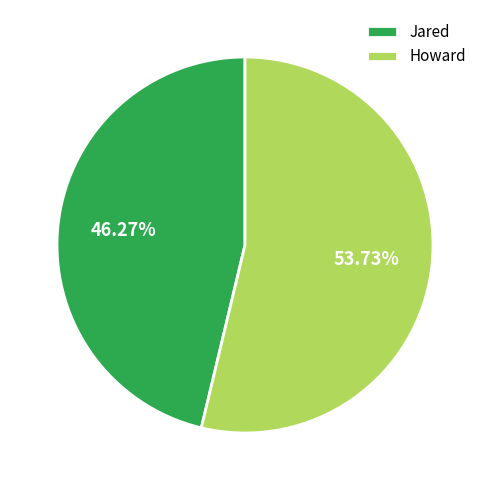

Count the number of slices in the pie.

2